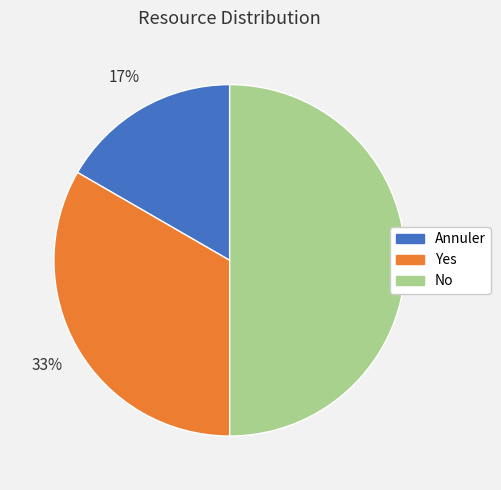

Which has a higher value, No or Annuler?

No